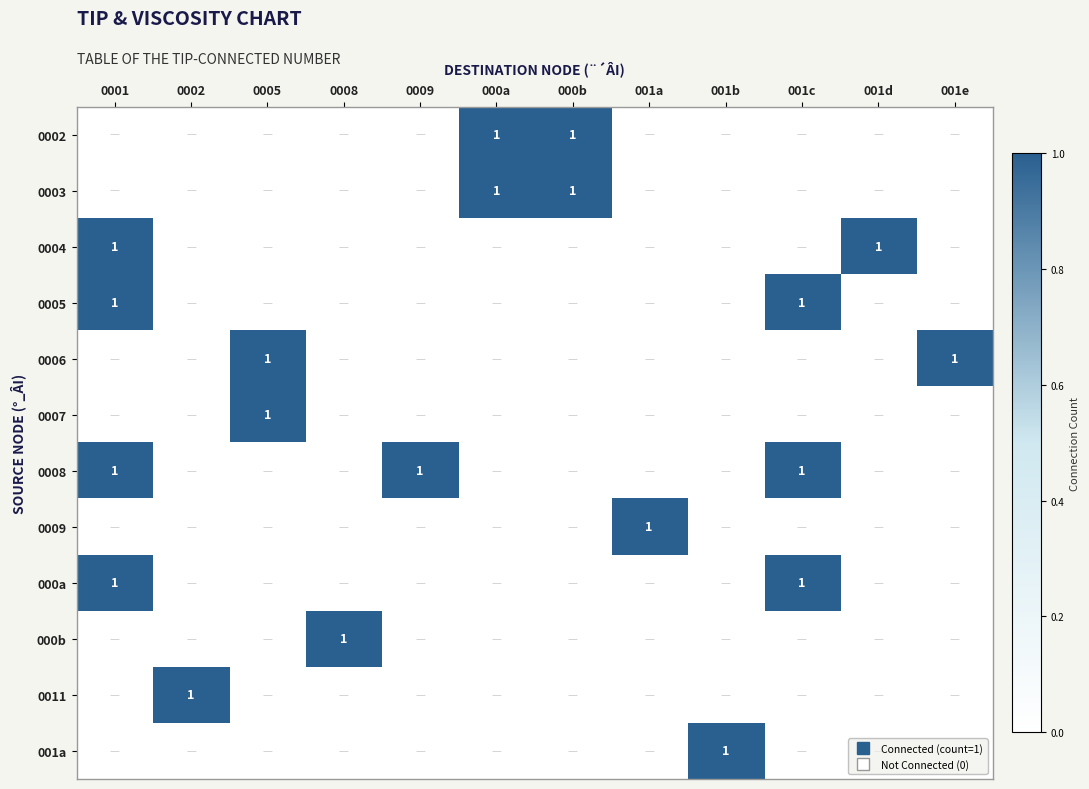

The value of 0004 at 000b is 0. True or false?

True